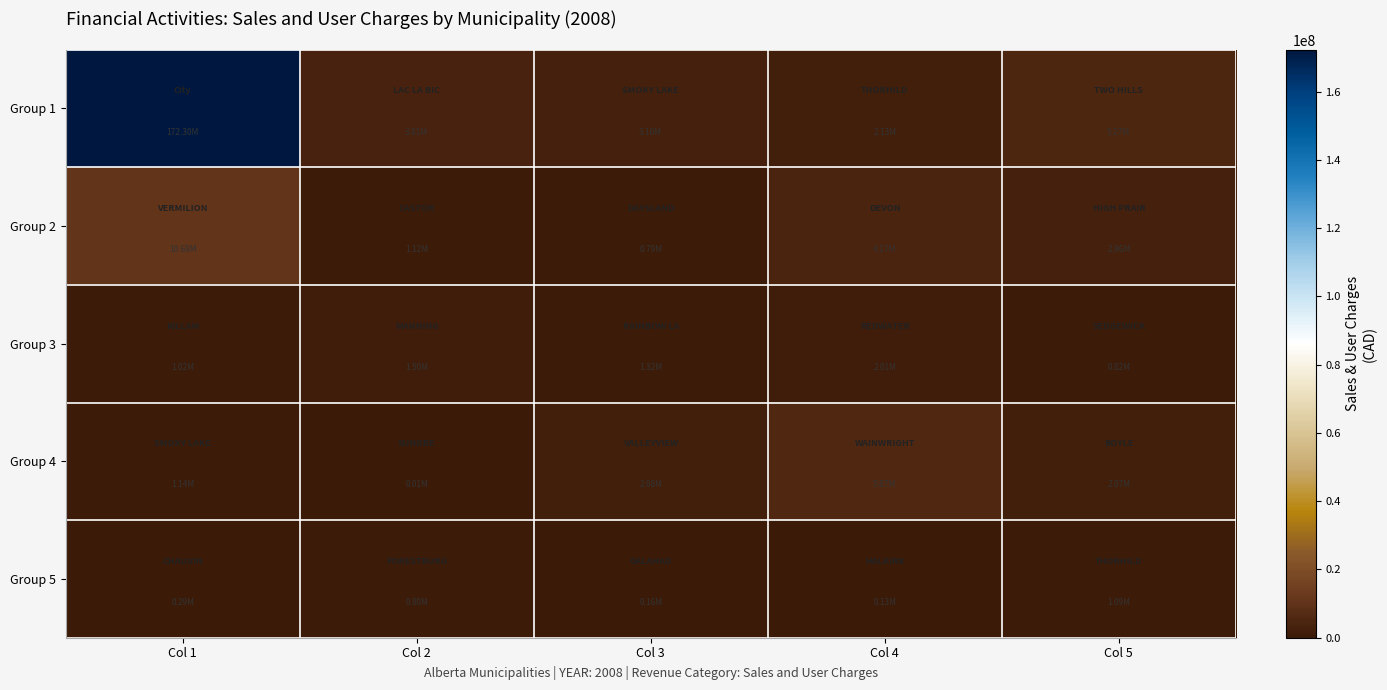

What is the spread (max minus min) of values at Col 1?

172015260